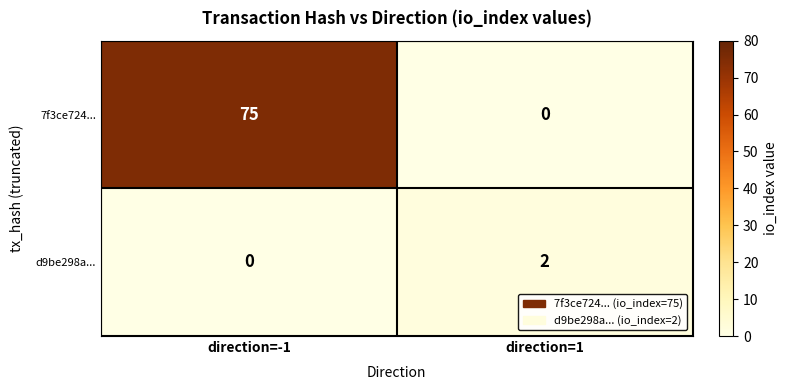

At which label is 7f3ce724... closest to 37?

direction=1